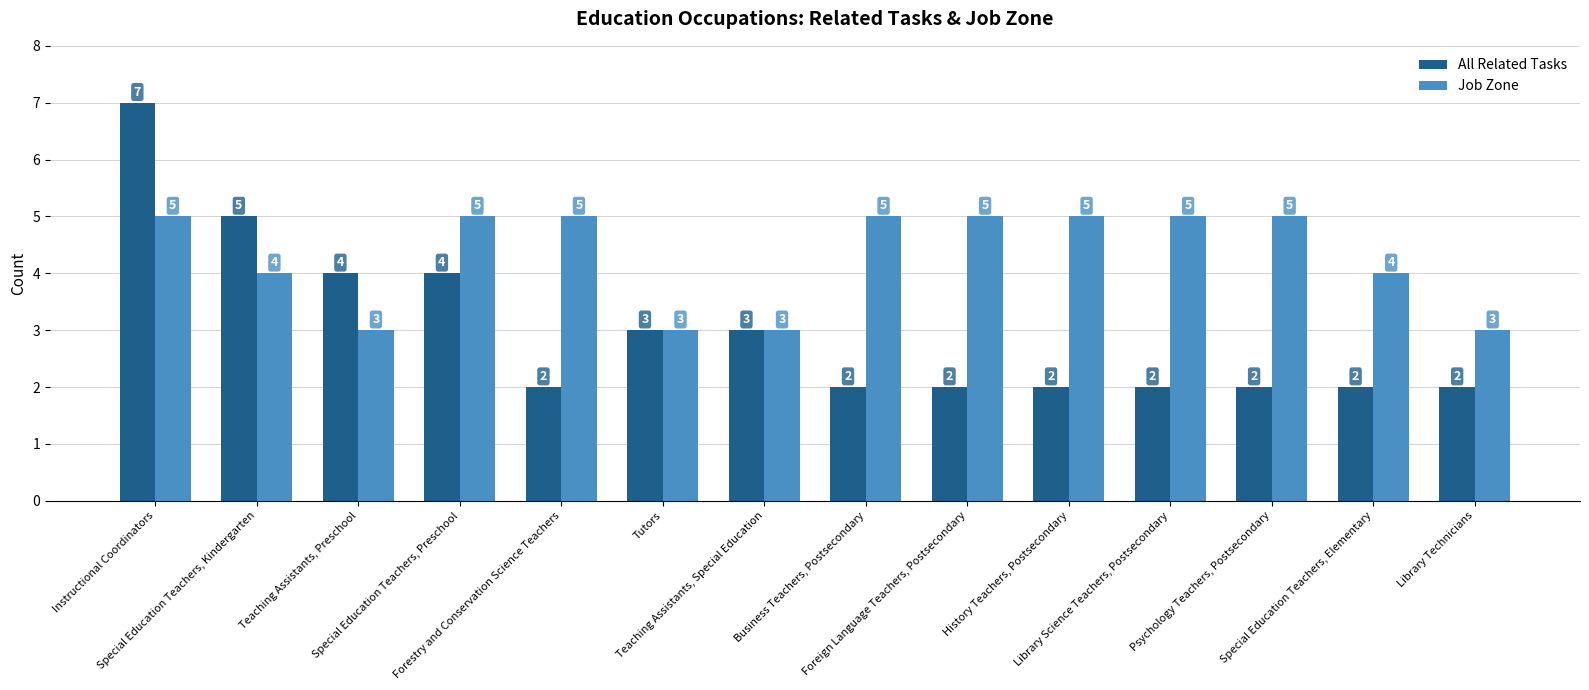

What value does the All Related Tasks series have at Teaching Assistants, Preschool?

4